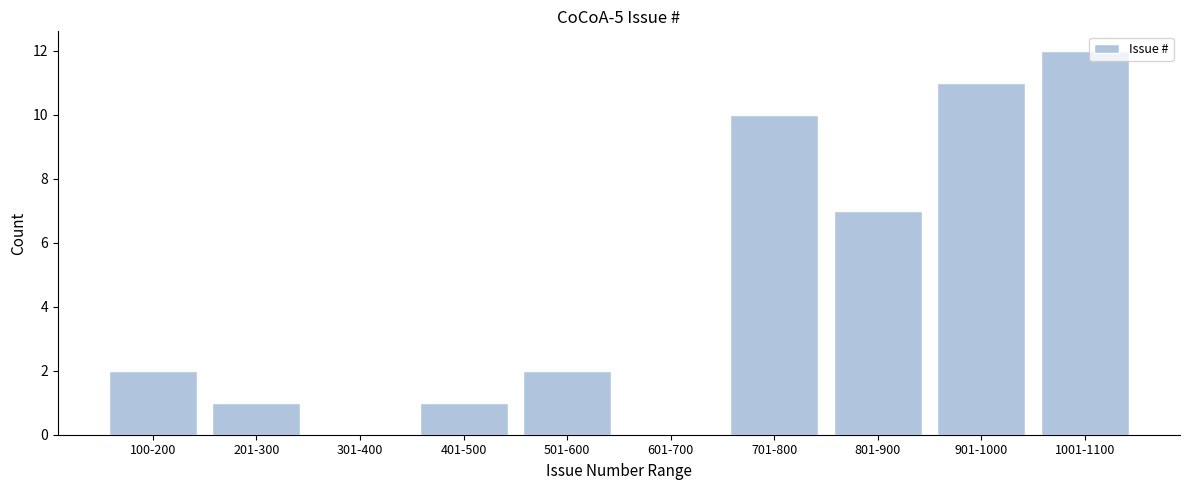

Reading left to right, list all the values displayed in this chart.

100-200=2	201-300=1	301-400=0	401-500=1	501-600=2	601-700=0	701-800=10	801-900=7	901-1000=11	1001-1100=12